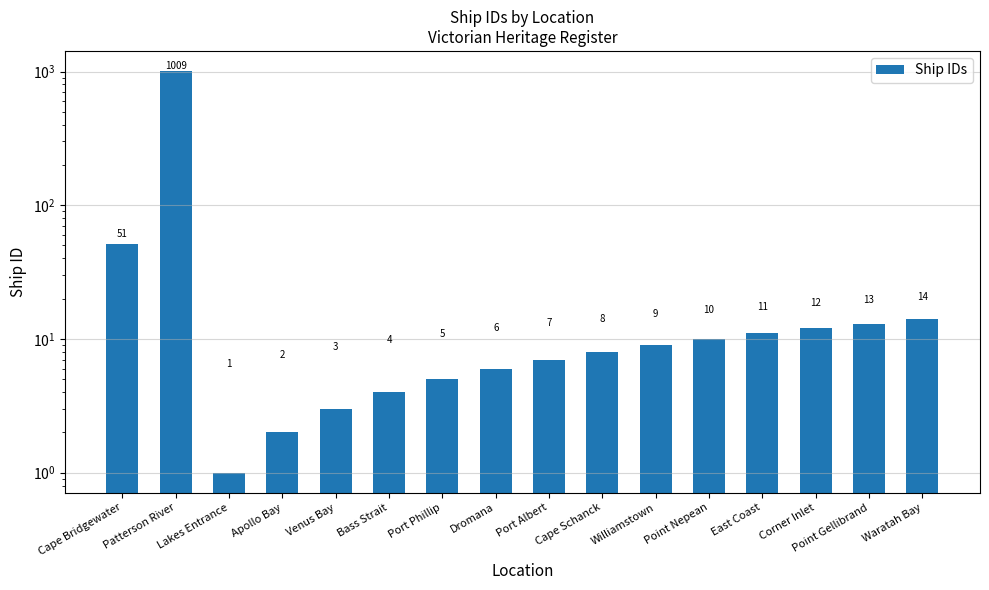

What is the difference between the second highest and minimum values?

50